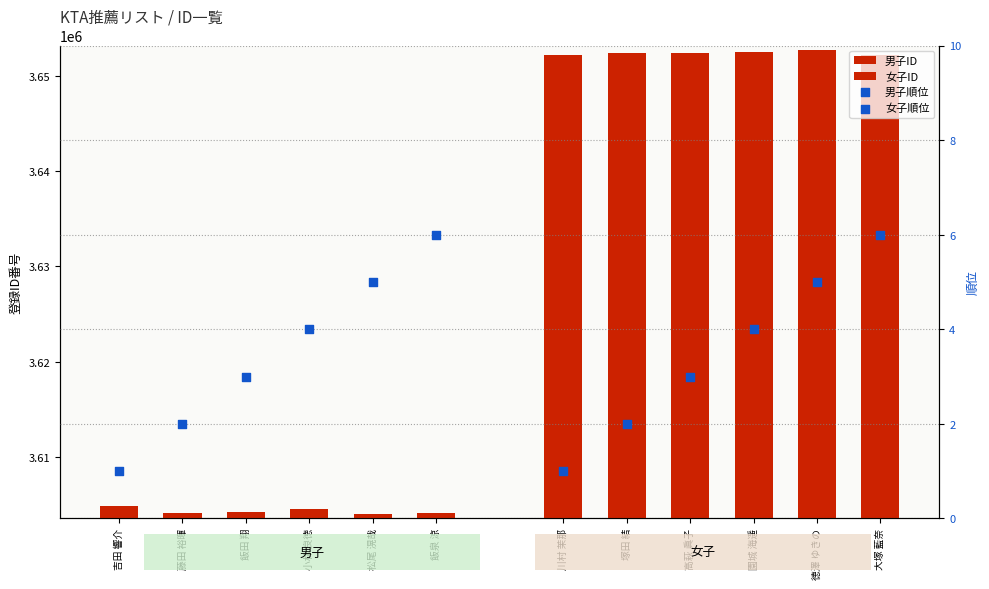

Which series has the largest total across all categories?

女子ID